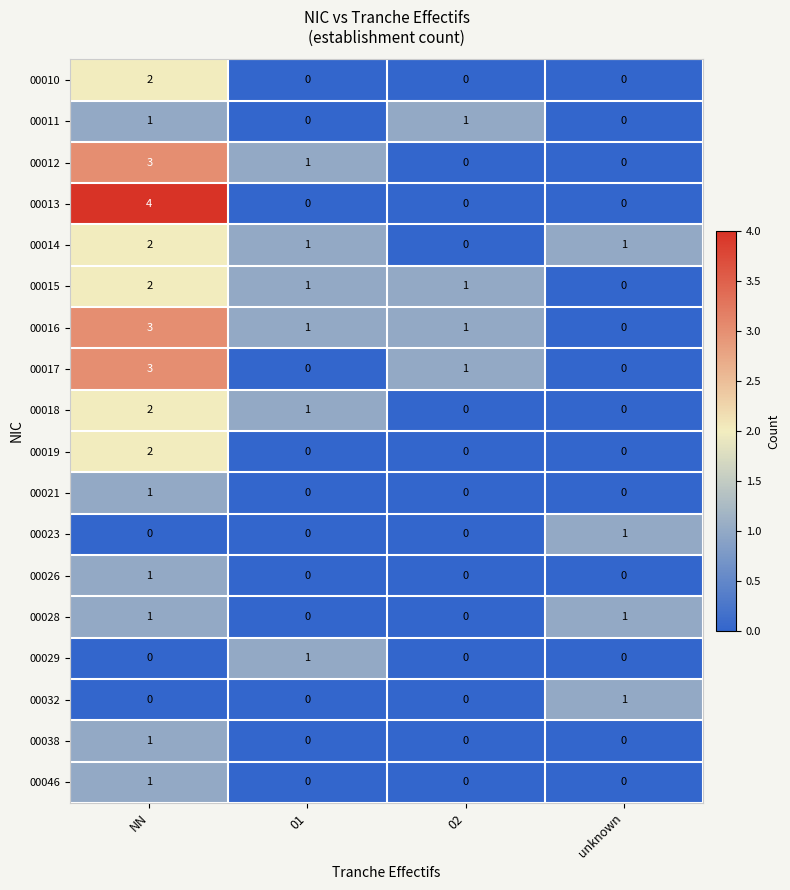

Which series has the largest total across all categories?

00016